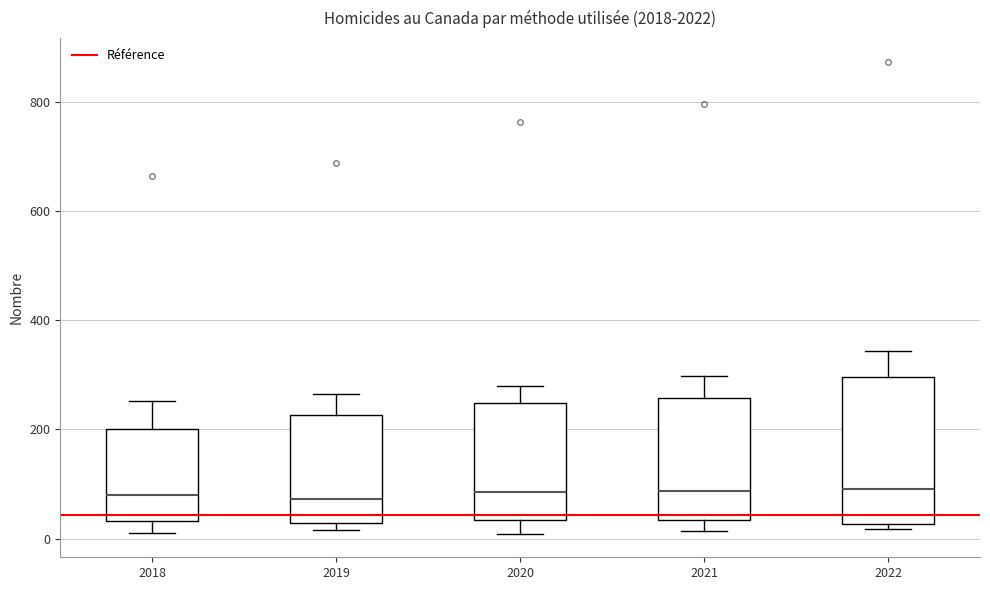

Reading left to right, transcribe this box plot: for each box, give where its median line is, the range the box spans, and where its two whiskers end, as read against the y-axis. The values are not printed on the chart, so give them approximately, as read against the axis.

2018: median 80, box 40 to 200, whiskers 20 to 260
2019: median 80, box 20 to 220, whiskers 20 (just below the box's lower edge) to 260
2020: median 80, box 40 to 240, whiskers 0 to 280
2021: median 80, box 40 to 260, whiskers 20 to 300
2022: median 100, box 20 to 300, whiskers 20 (just below the box's lower edge) to 340